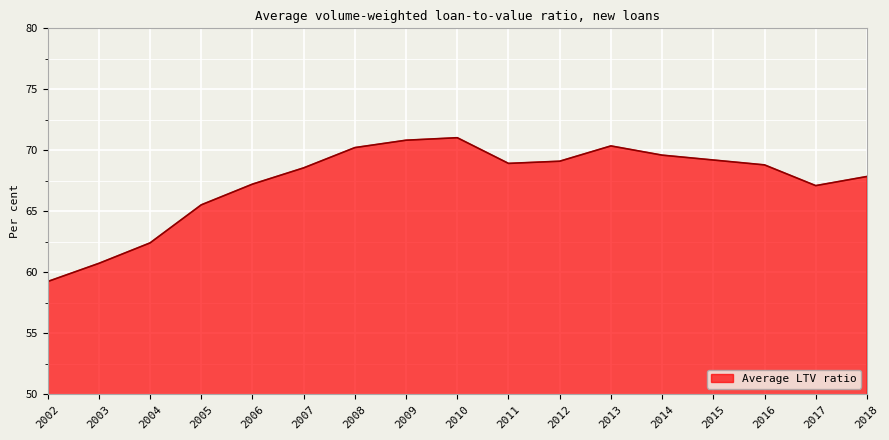

Where does the data first go above 68?

2007